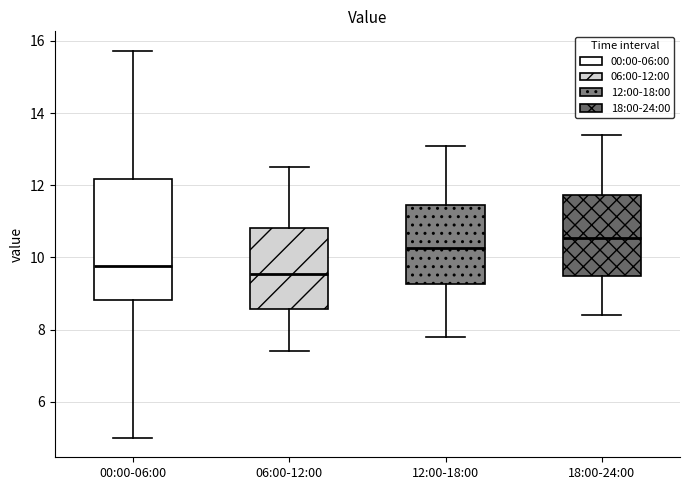

Where is the upper edge of the box for 12:00-18:00 on the y-axis? The values are not printed on the chart, so give them approximately, as read against the axis.

11.4